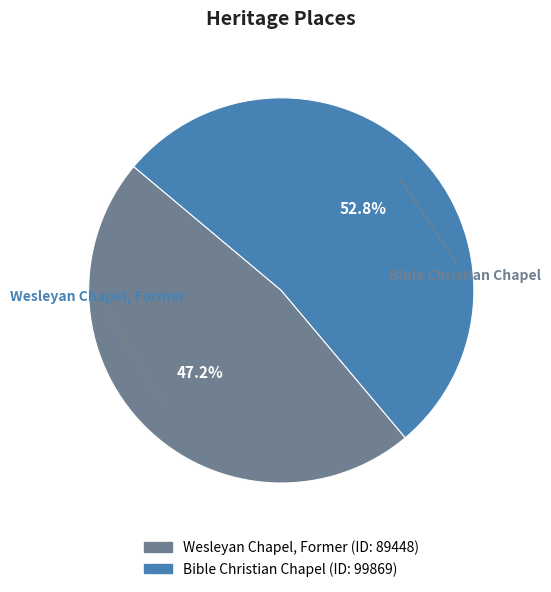

Is the sum of Wesleyan Chapel, Former and Bible Christian Chapel greater than half?

Yes